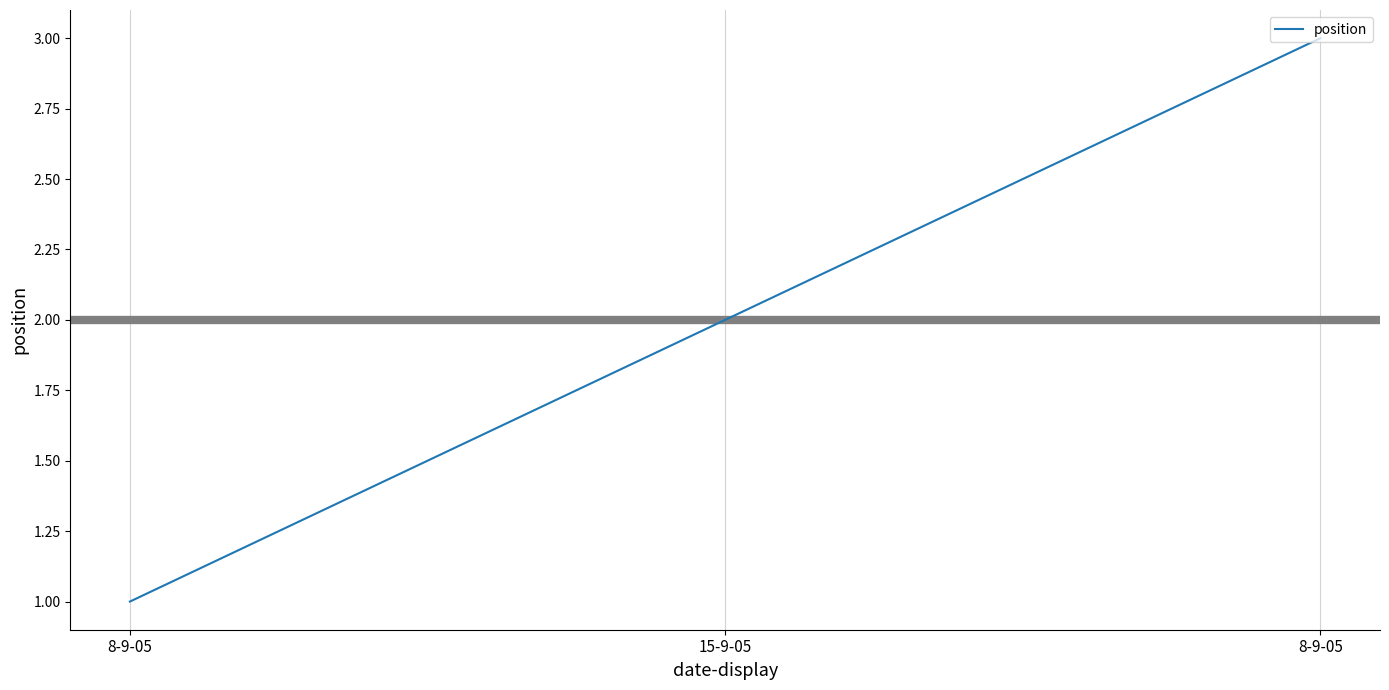

How many lines are shown in the chart?

1